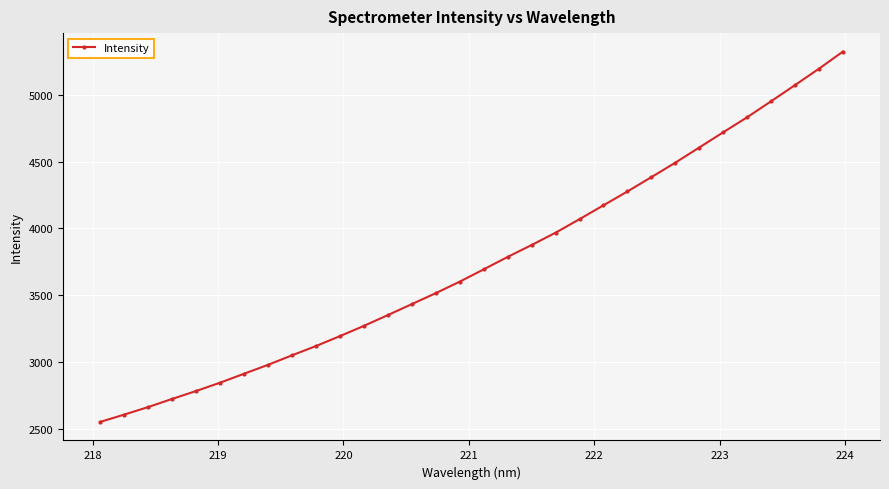

What is the difference between the second highest and minimum values?

2637.2